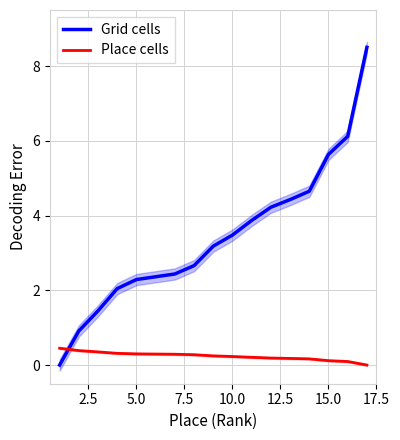

How many intersections are there between Place cells and Grid cells?

1